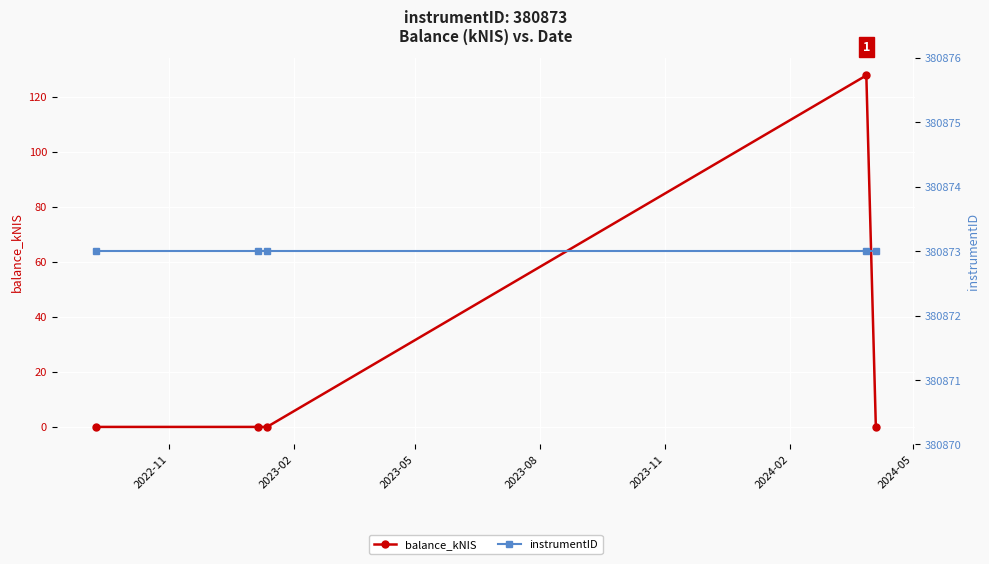

What is the value of the instrumentID point at the 5th from the left?

380873.0